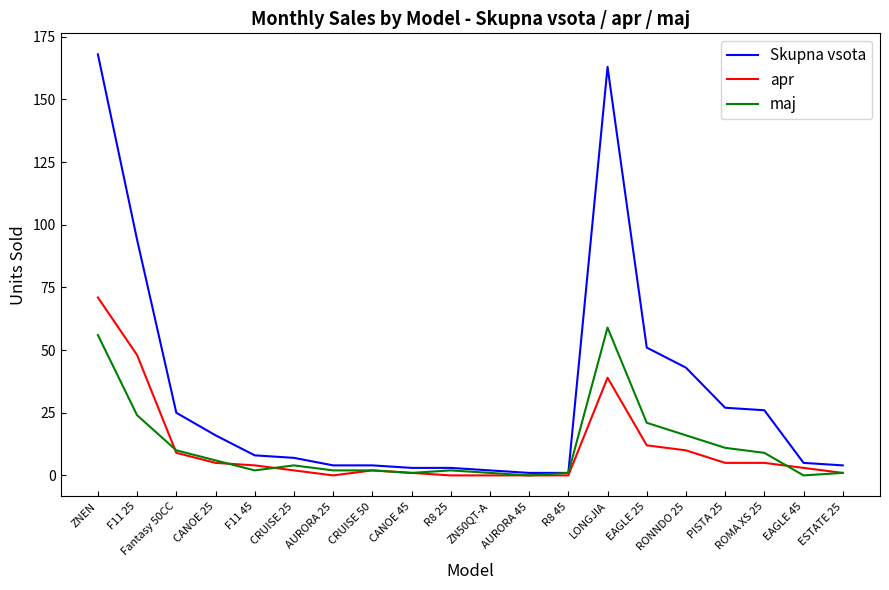

What is the average value of the apr series?

11